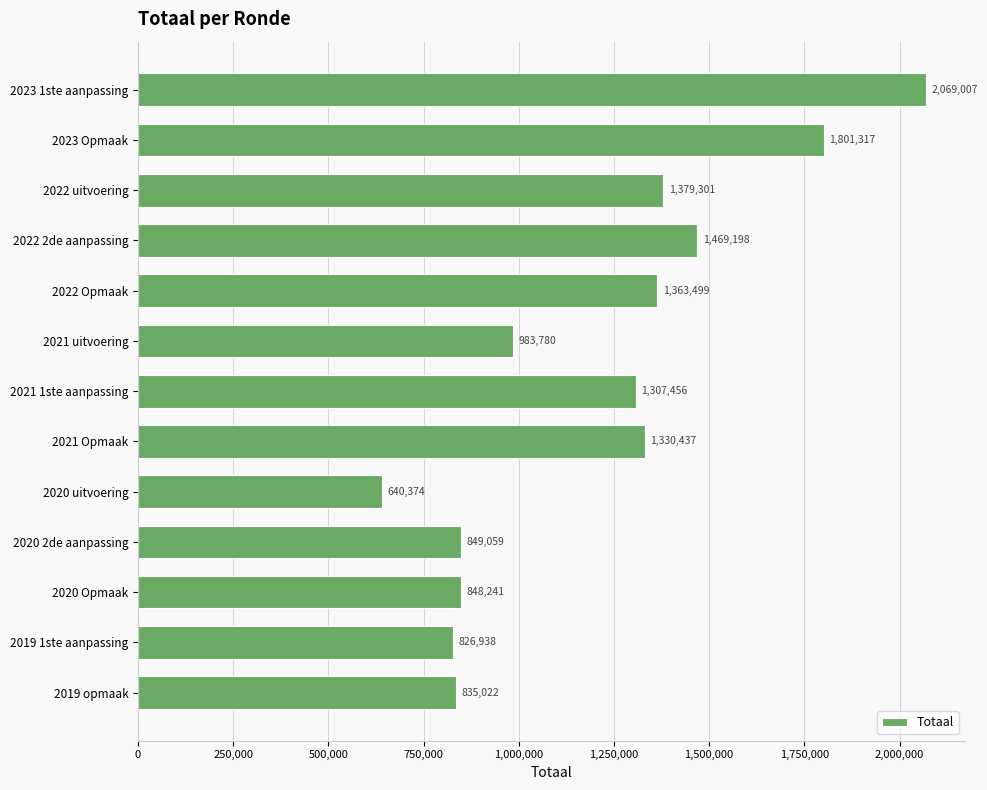

True or false: the data shows 983780 at 2021 uitvoering.

True